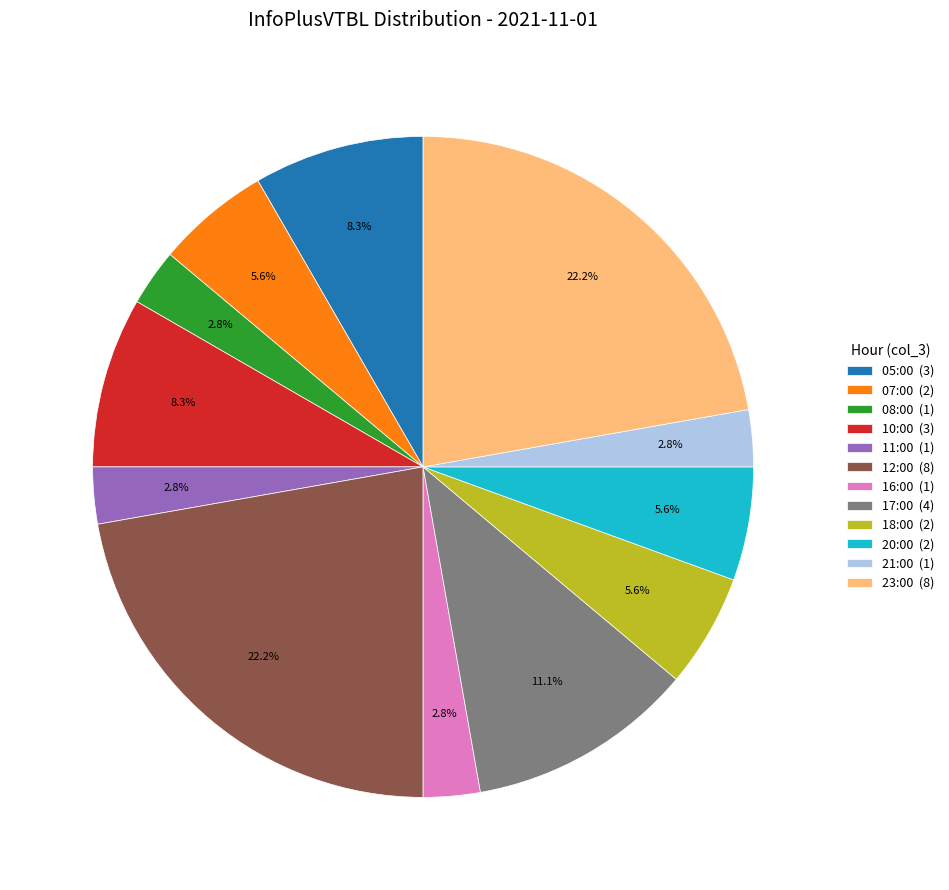

How much of the chart is everything except 16:00 (1)?

97.2%